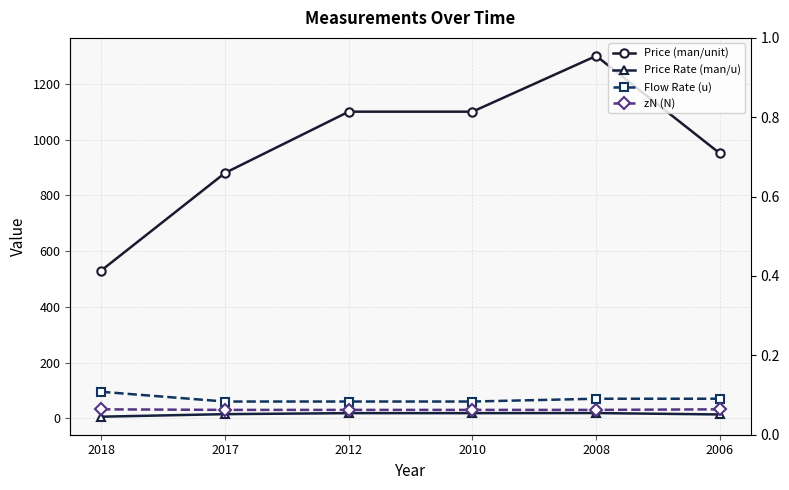

Between 2012 and 2006, which series saw the biggest shift?

Price (man/unit)